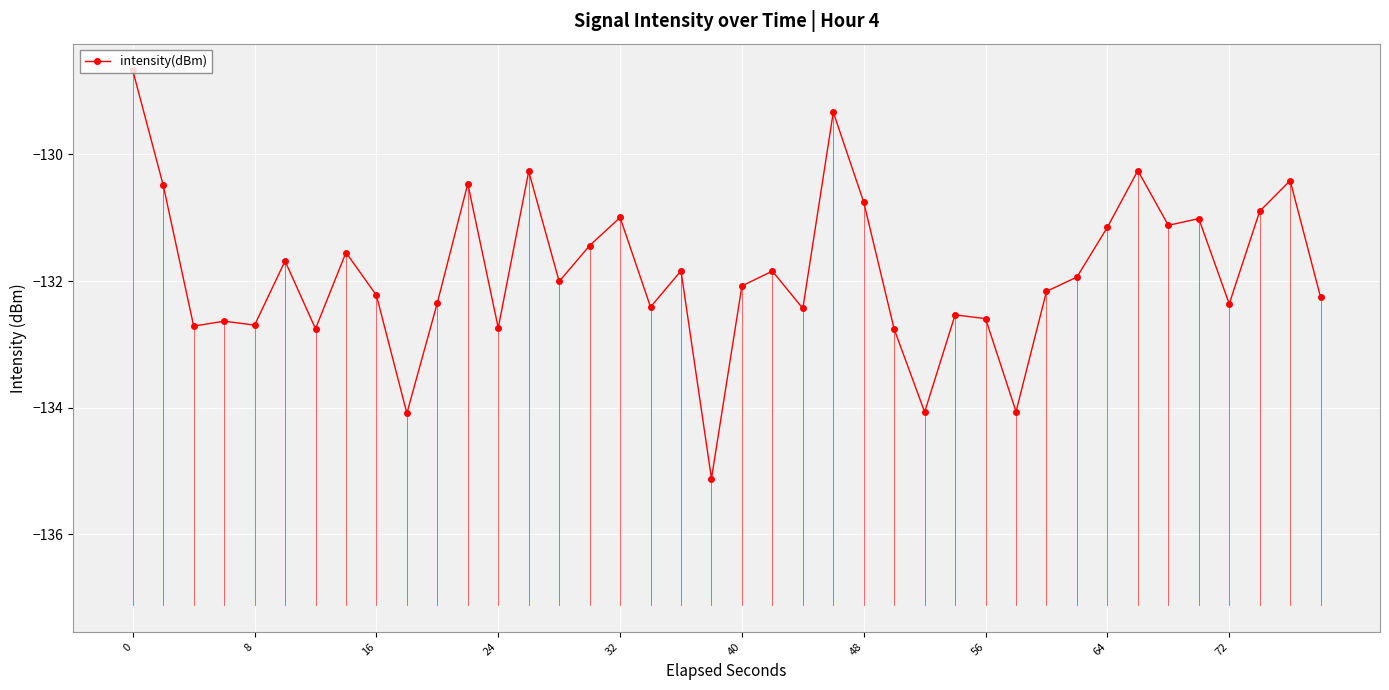

What is the sum of all values?

-5275.2